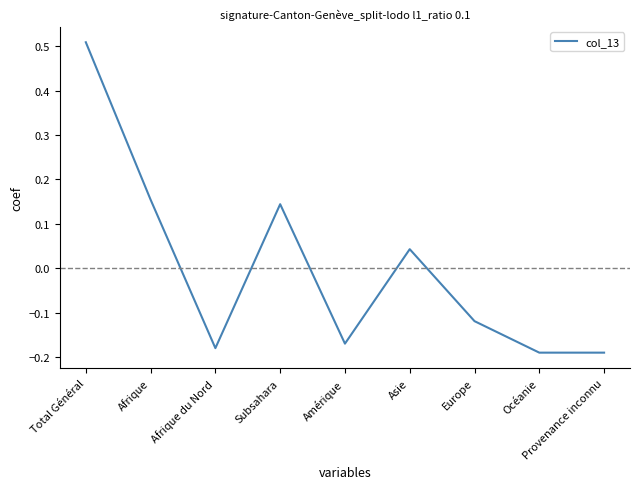

True or false: there are more than 2 points higher than both neighbors.

False